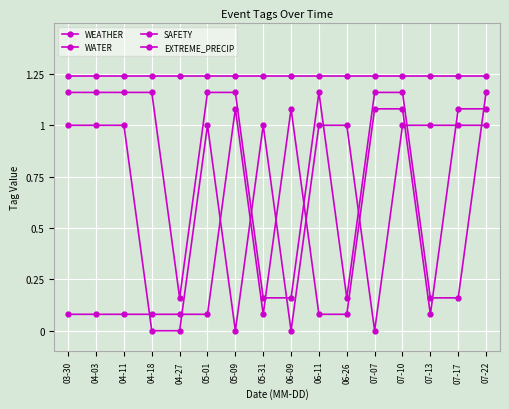

What is the spread (max minus min) of values at 04-11?

1.2